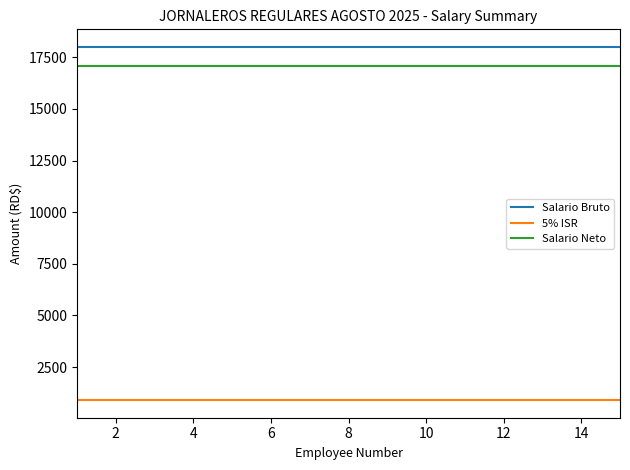

How many series are shown in this chart?

3